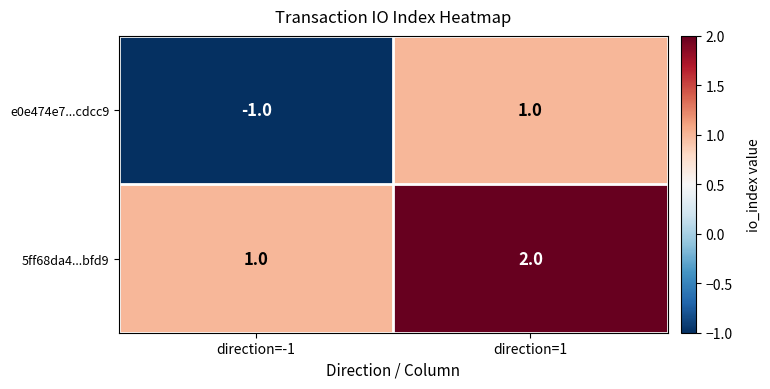

Rank the series at direction=-1 from lowest to highest value.

e0e474e7...cdcc9, 5ff68da4...bfd9